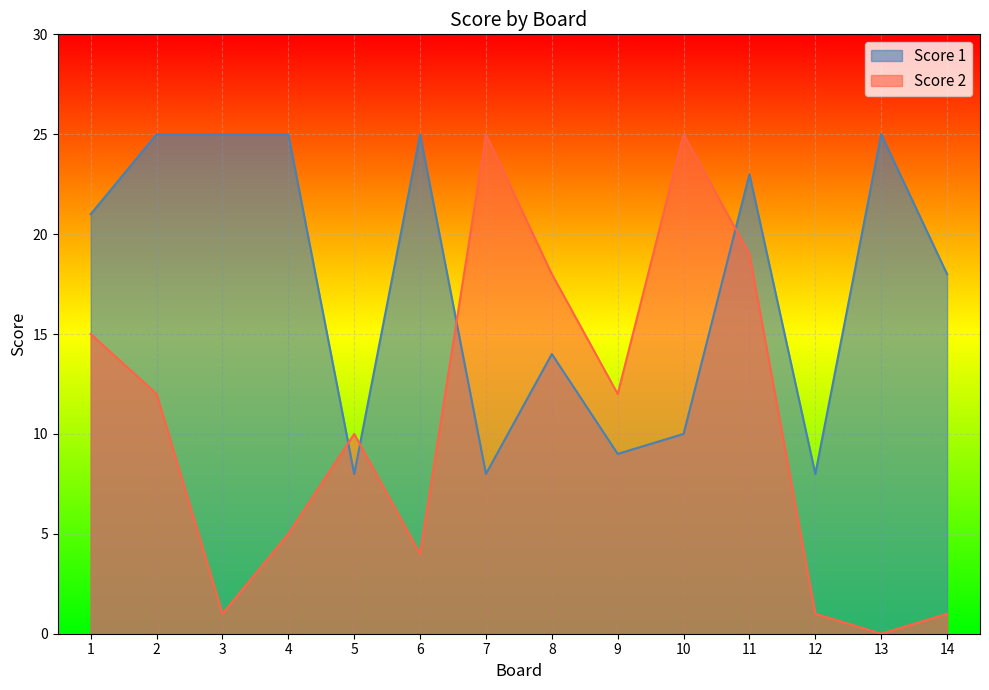

The value of Score 1 at 10 is 10. True or false?

True